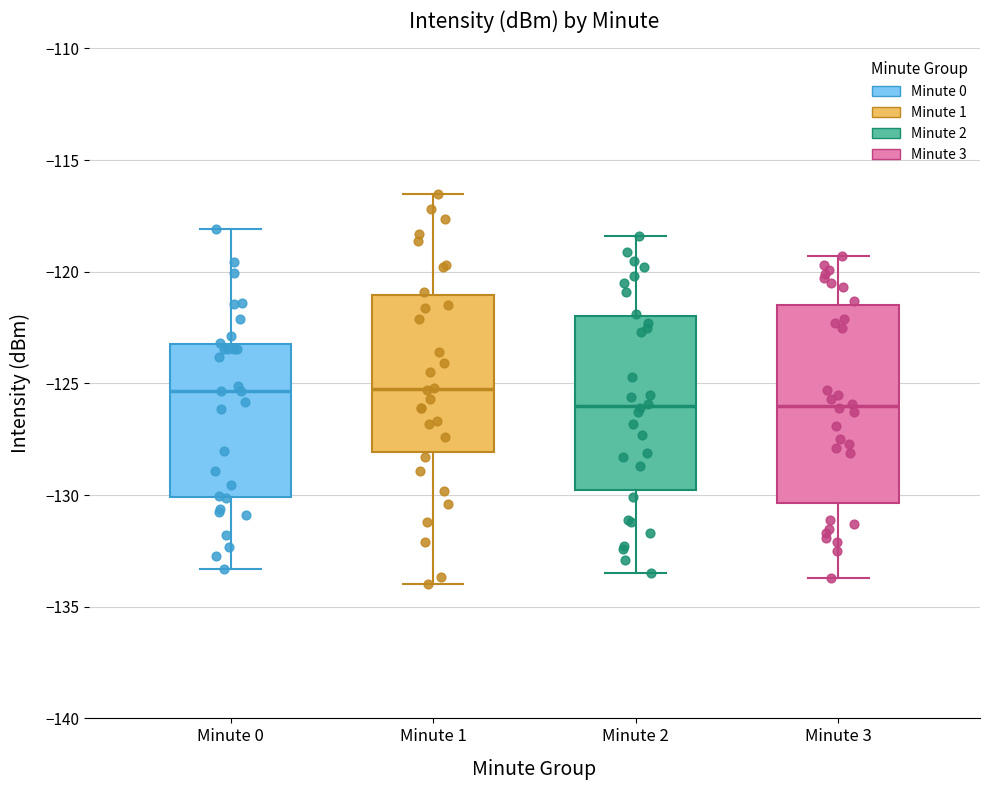

Reading left to right, transcribe this box plot: for each box, give where its median line is, the range the box spans, and where its two whiskers end, as read against the y-axis. The values are not printed on the chart, so give them approximately, as read against the axis.

Minute 0: median -125.5, box -130.0 to -123.0, whiskers -133.5 to -118.0
Minute 1: median -125.0, box -128.0 to -121.0, whiskers -134.0 to -116.5
Minute 2: median -126.0, box -129.5 to -122.0, whiskers -133.5 to -118.5
Minute 3: median -126.0, box -130.5 to -121.5, whiskers -133.5 to -119.5